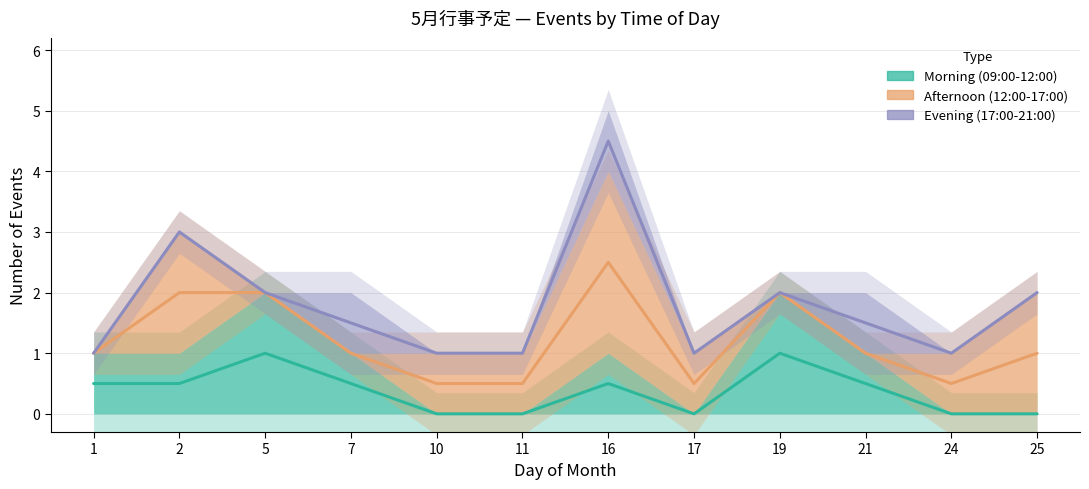

Which label corresponds to the largest value in the chart?

16